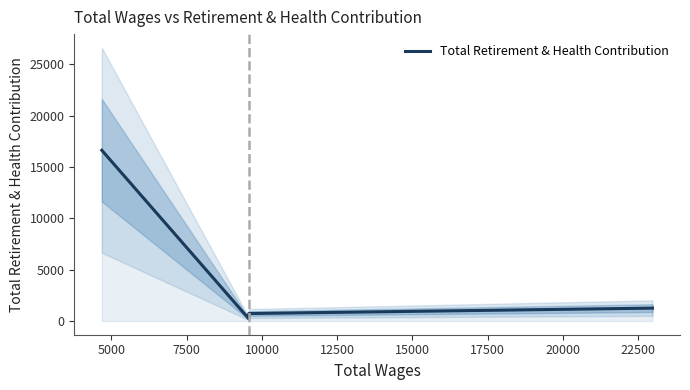

True or false: the data shows 732 at 10000.

True